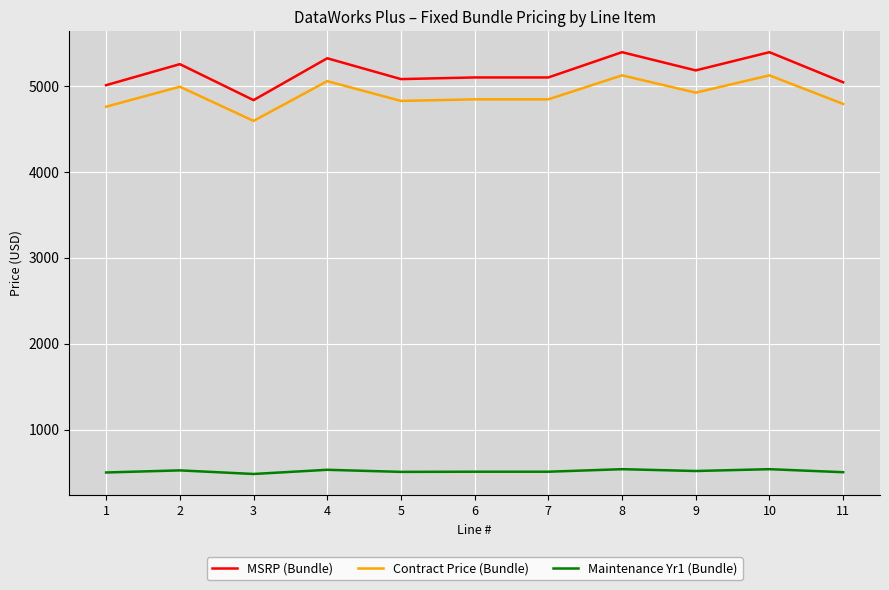

Rank the series by their maximum value, from lowest to highest.

Maintenance Yr1 (Bundle), Contract Price (Bundle), MSRP (Bundle)